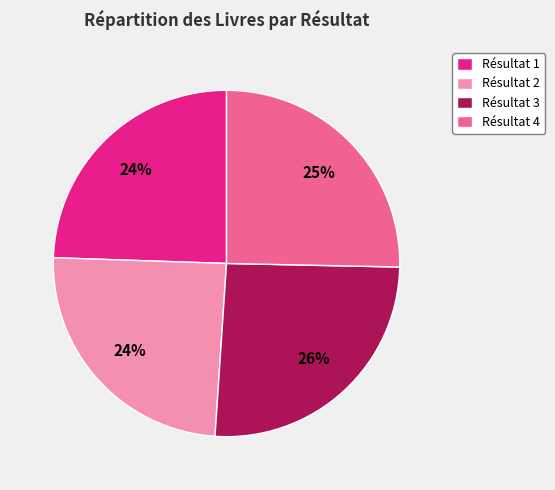

To the nearest percent, what is the average slice percentage?

25%